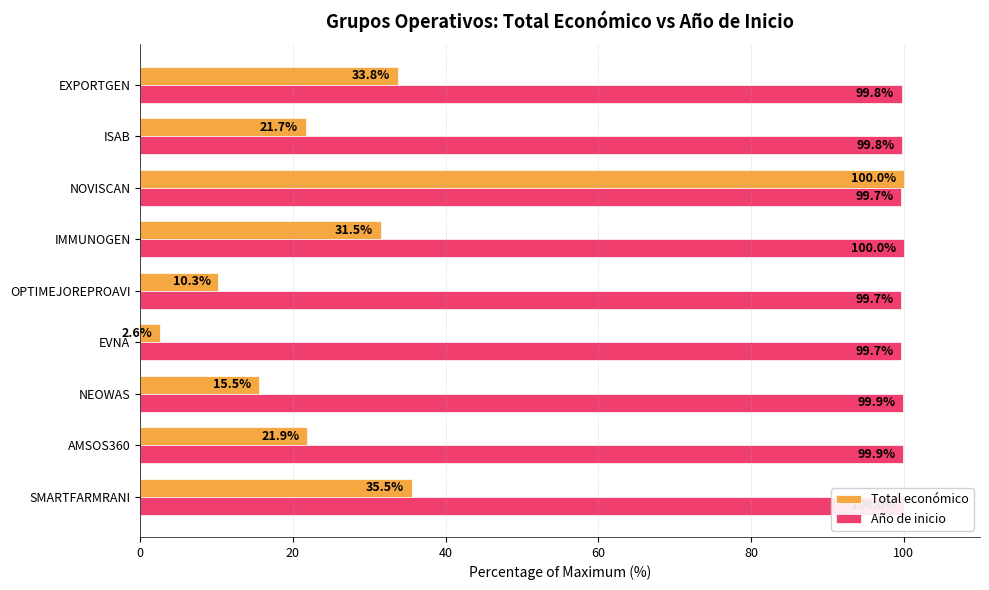

Which series has the largest range (max minus min)?

Total económico